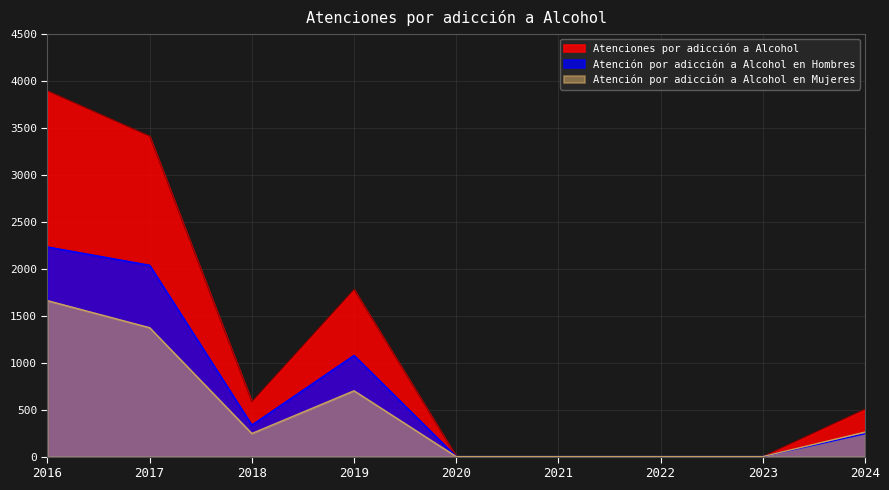

What is the average value of the Atenciones por adicción a Alcohol series?

1130